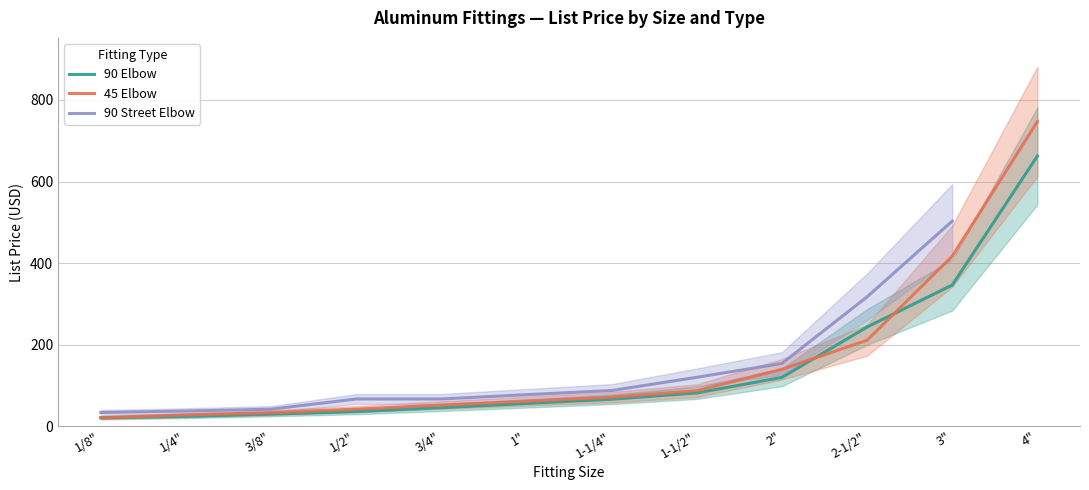

Is the value of 45 Elbow at 2" greater than the value of 90 Elbow at 1/8"?

Yes